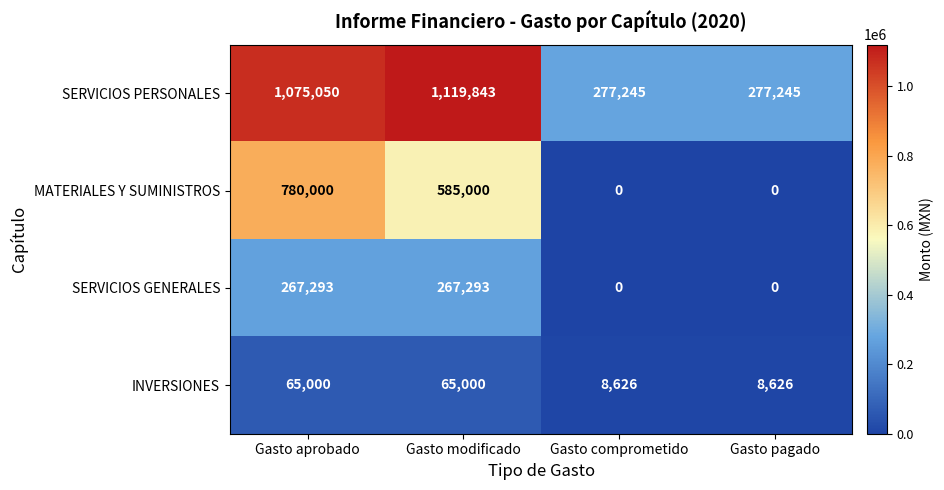

What is the greatest value displayed?

1119843